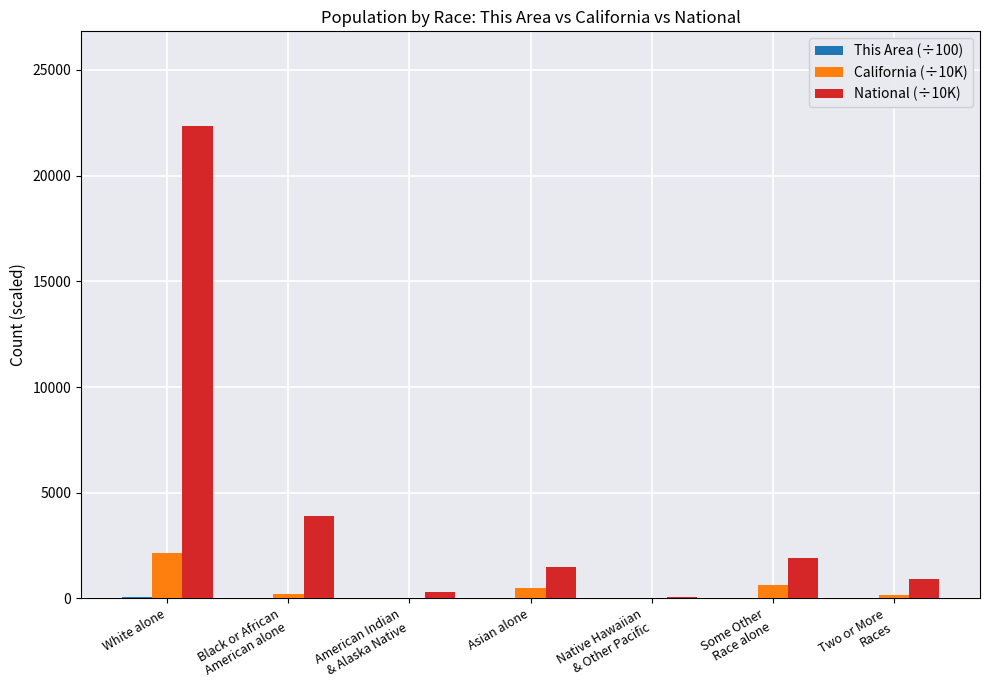

What is the sum of all California (÷10K) values?

3725.4